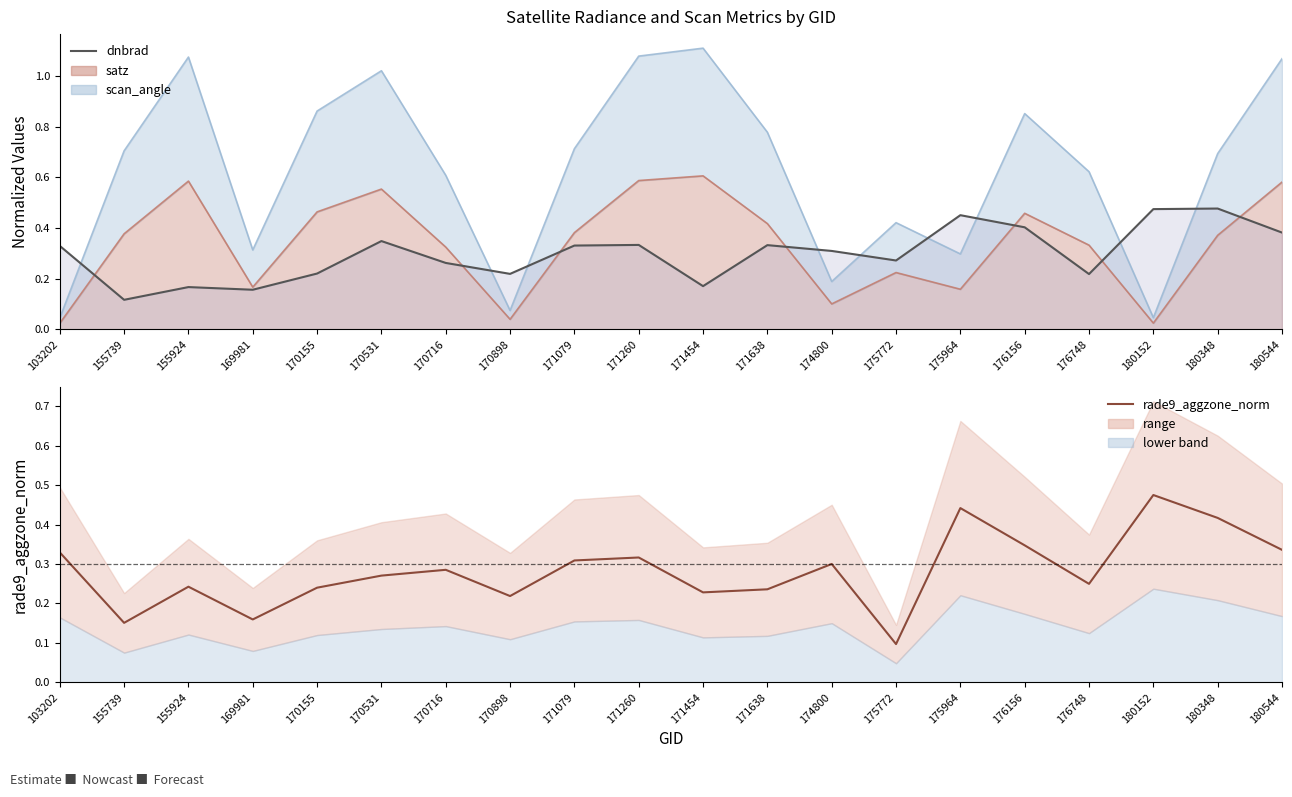

What is the minimum value for rade9_aggzone_norm?

0.1